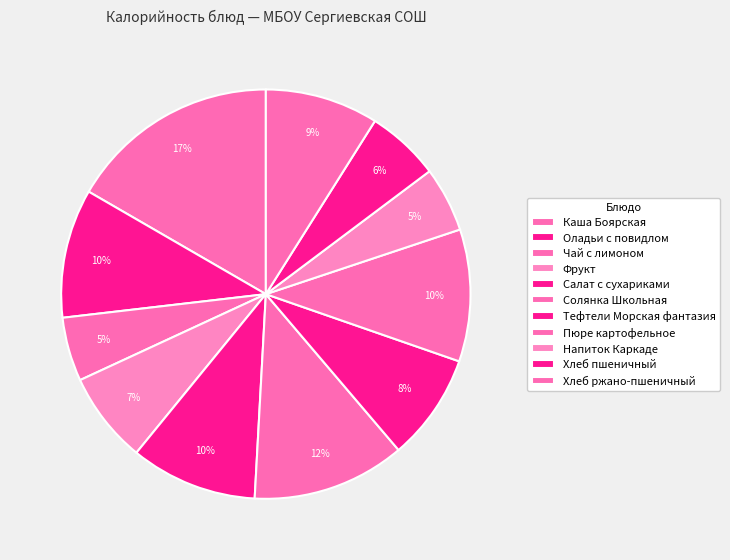

How many slices are in this pie chart?

11